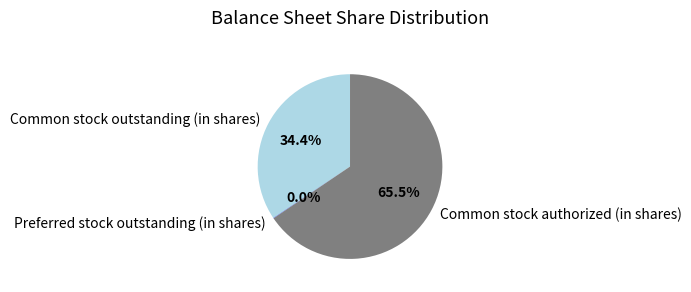

Which category accounts for the majority?

Common stock authorized (in shares)